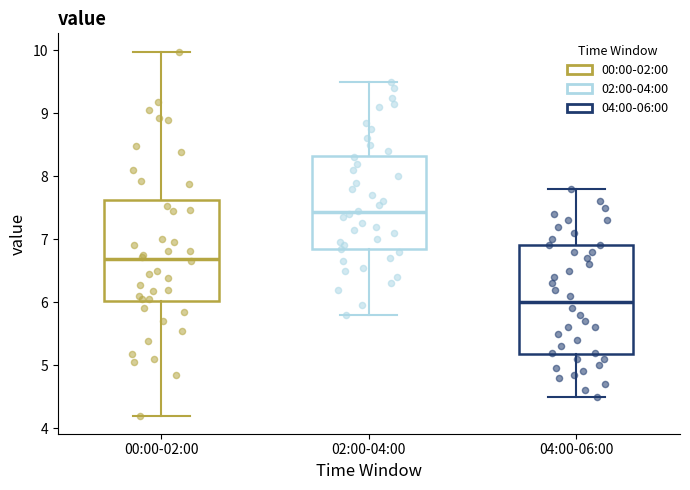

Which box has the highest median line?

02:00-04:00